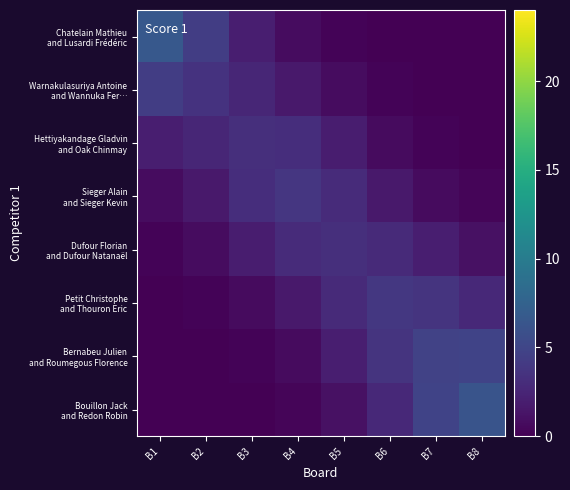

What is the spread (max minus min) of values at B3?

3.2